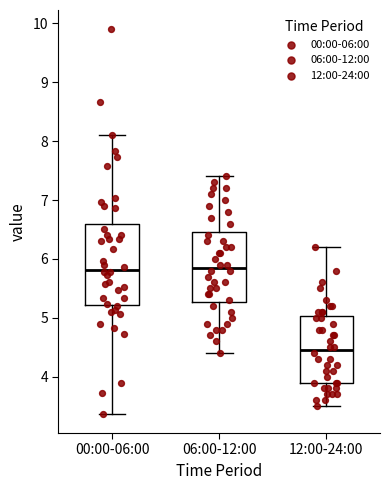

Reading left to right, transcribe this box plot: for each box, give where its median line is, the range the box spans, and where its two whiskers end, as read against the y-axis. The values are not printed on the chart, so give them approximately, as read against the axis.

00:00-06:00: median 5.8, box 5.2 to 6.6, whiskers 3.4 to 8.1
06:00-12:00: median 5.9, box 5.3 to 6.5, whiskers 4.4 to 7.4
12:00-24:00: median 4.5, box 3.9 to 5.0, whiskers 3.5 to 6.2